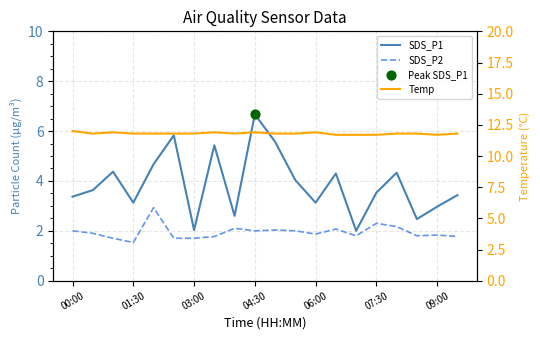

At which category is the sum across all series the highest?

04:30